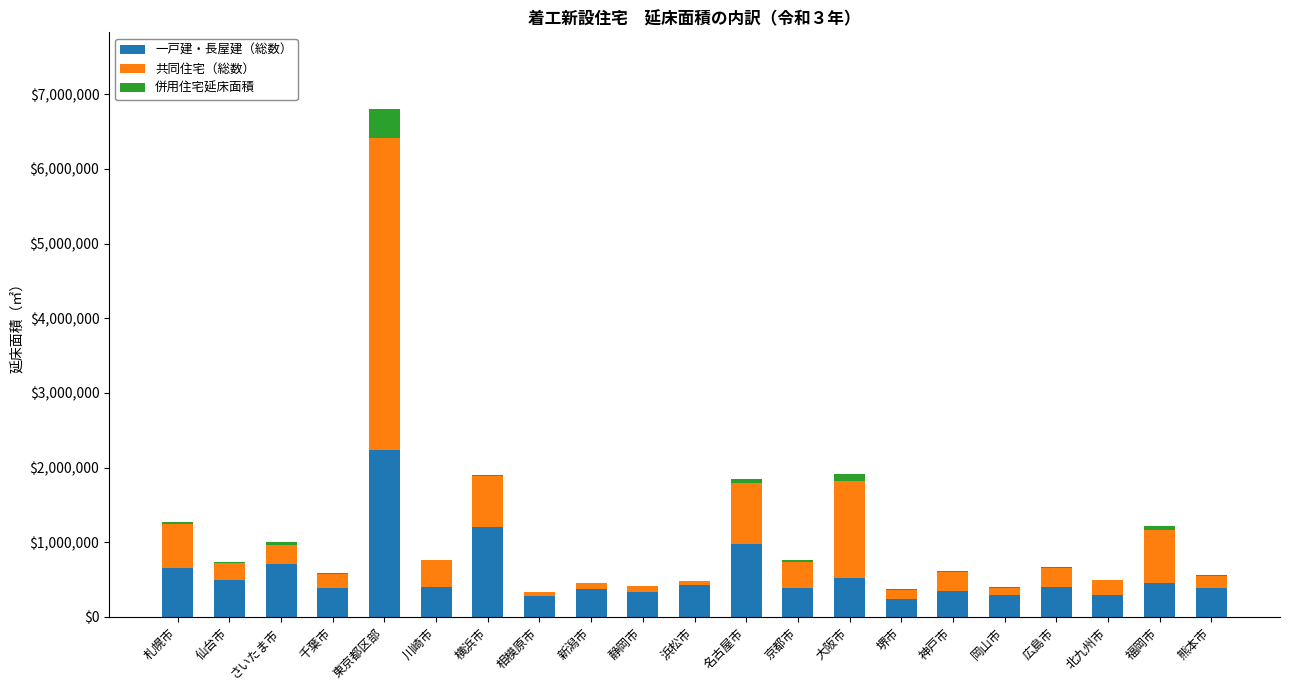

What is the highest value of the 一戸建・長屋建（総数） series?

2242003